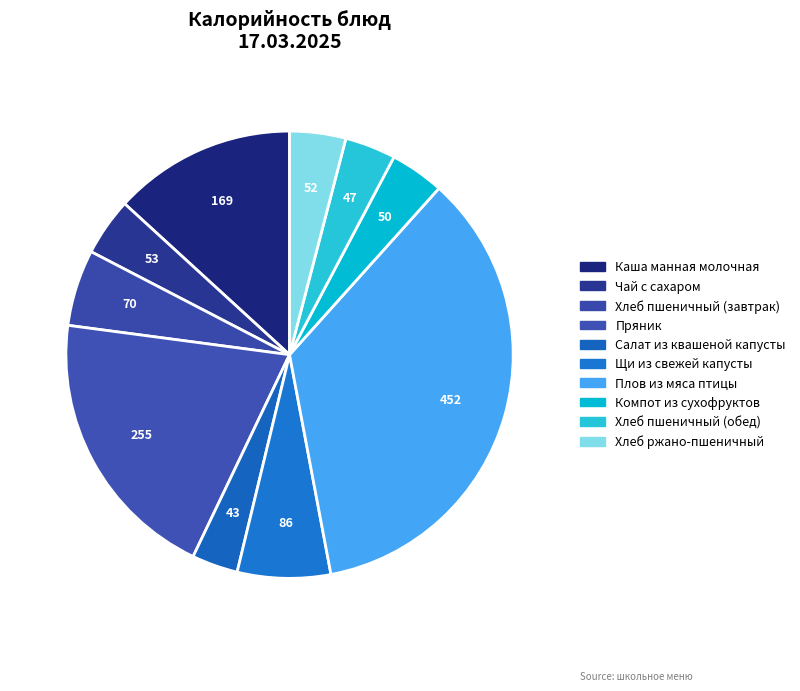

What percentage is NOT represented by Пряник?

80.0%